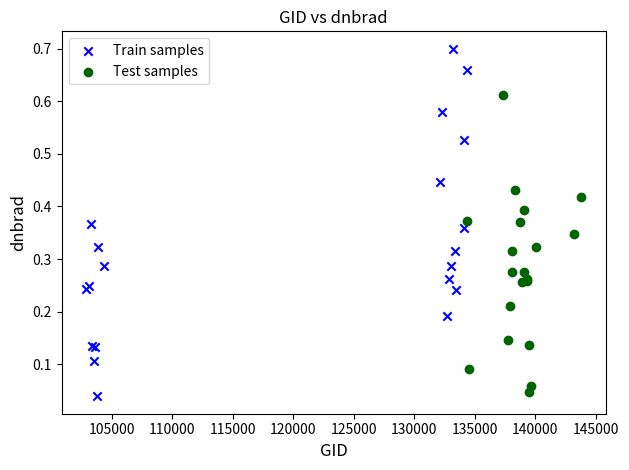

What are all the series names shown in the legend?

Train samples, Test samples